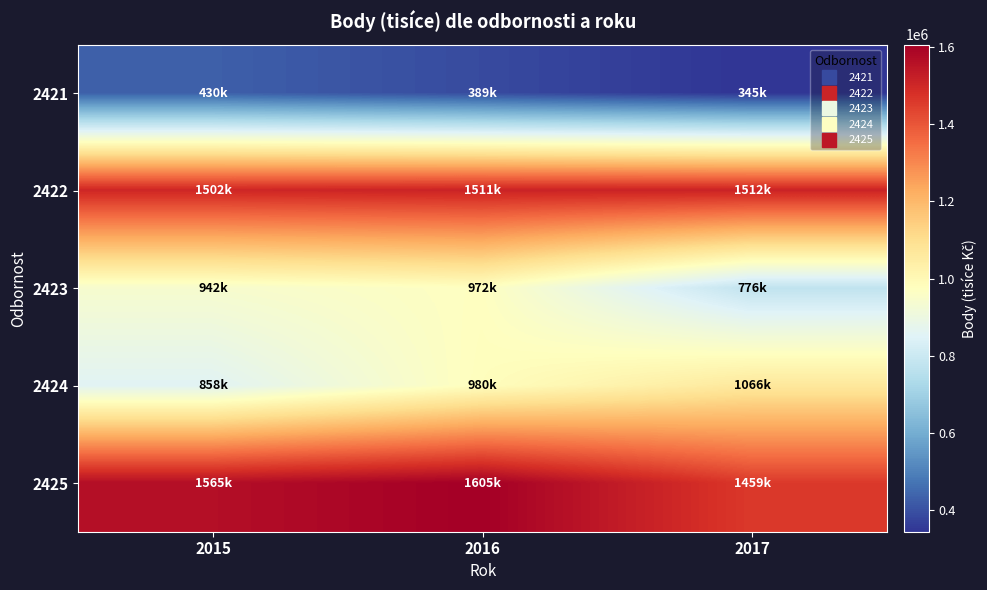

Between 2015 and 2016, which is larger?

2015